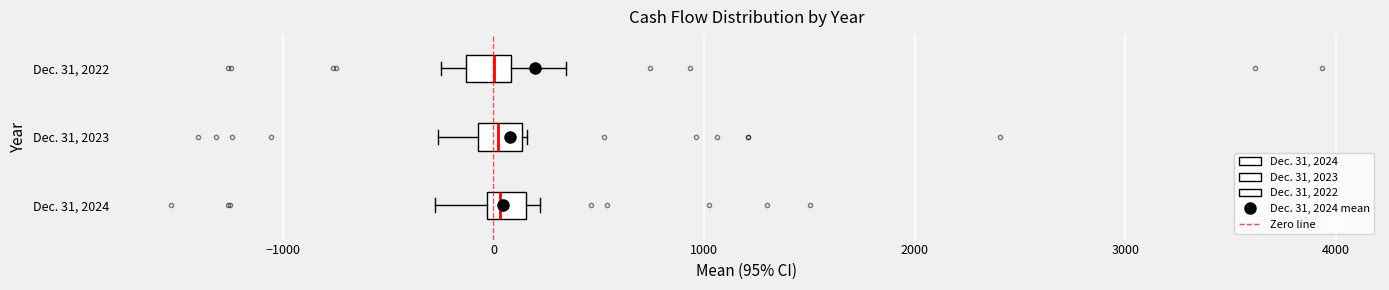

Where does the left whisker of the box for Dec. 31, 2024 end on the x-axis? The values are not printed on the chart, so give them approximately, as read against the axis.

-300